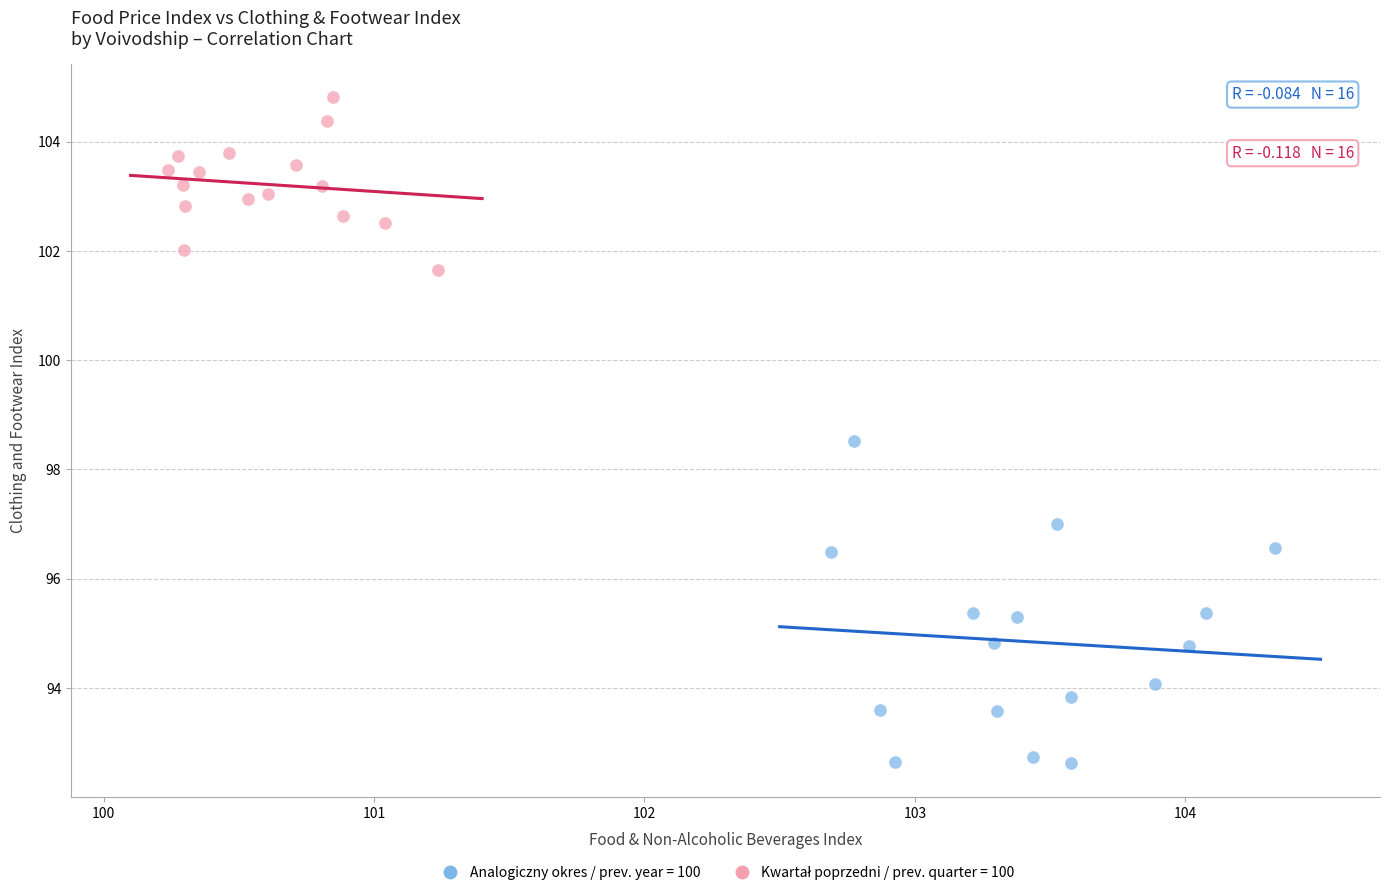

Which series has the widest spread of Y values?

Analogiczny okres / prev. year = 100